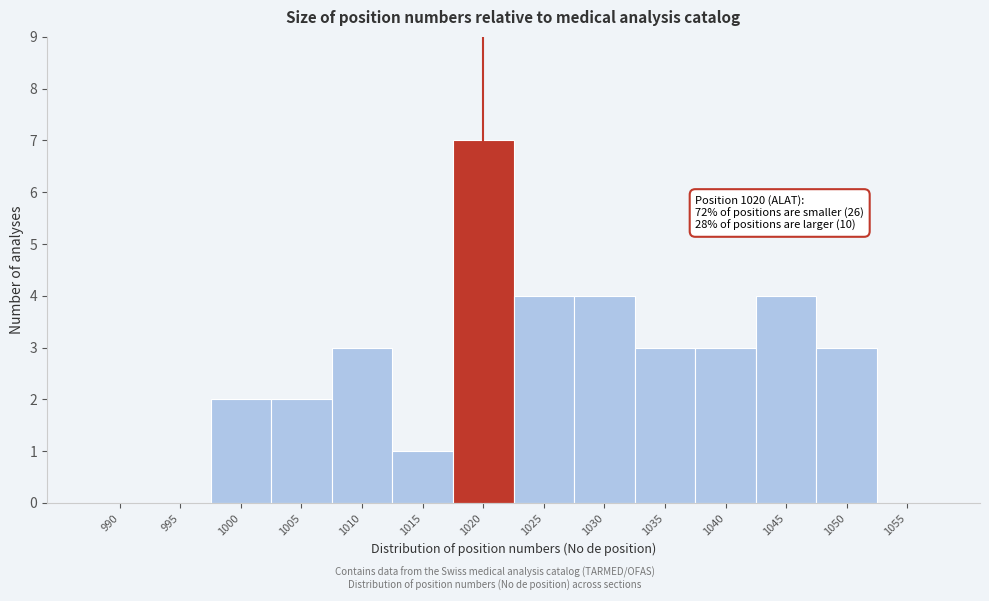

Reading right to left, extract all data points from this chart.

1055=0	1050=3	1045=4	1040=3	1035=3	1030=4	1025=4	1020=7	1015=1	1010=3	1005=2	1000=2	995=0	990=0